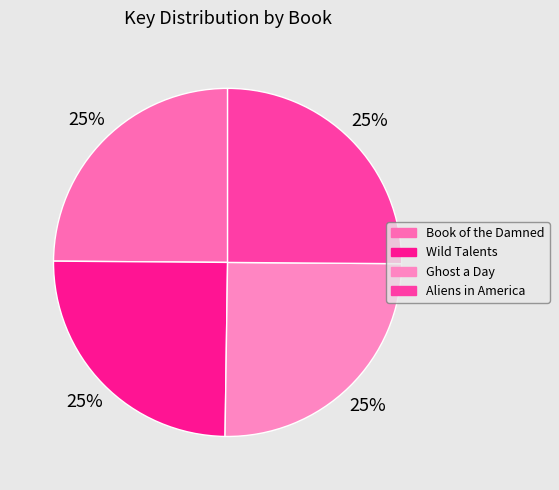

What is the largest slice in the pie chart?

Ghost a Day